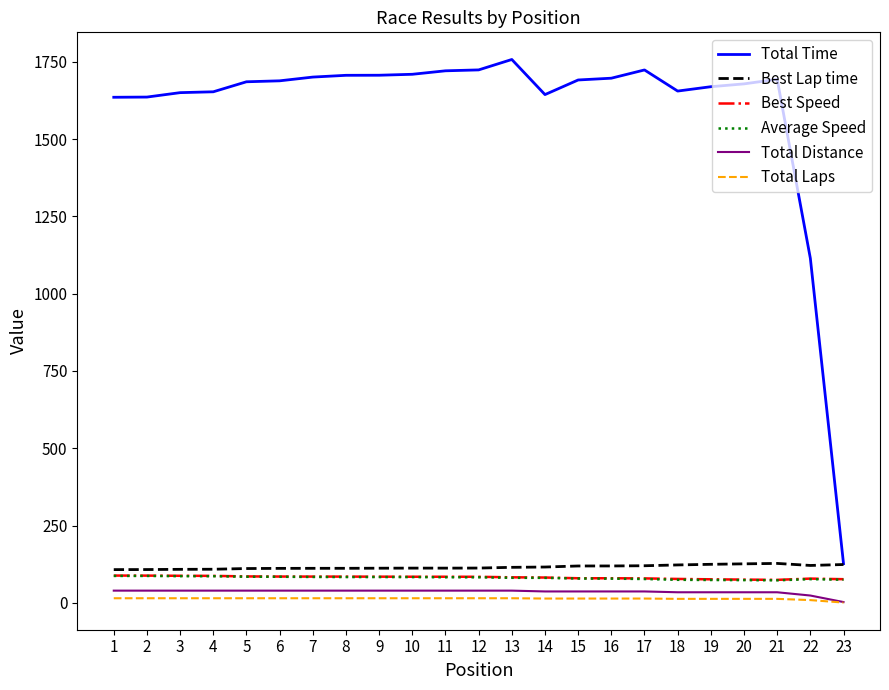

Which series has the largest range (max minus min)?

Total Time